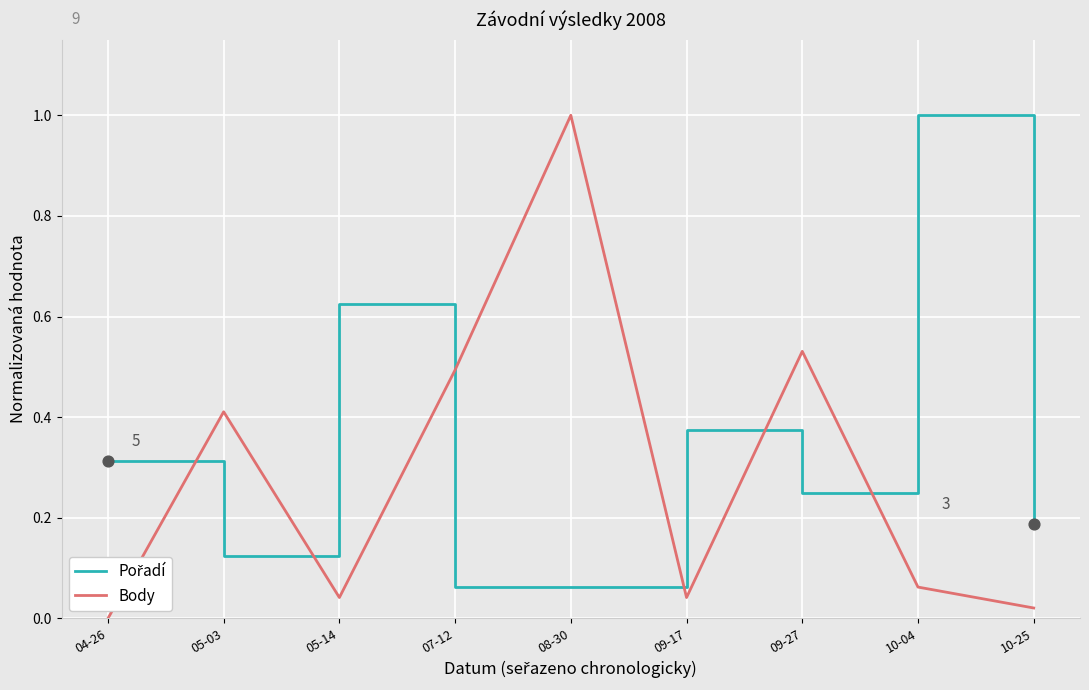

Which series has the largest range (max minus min)?

Body